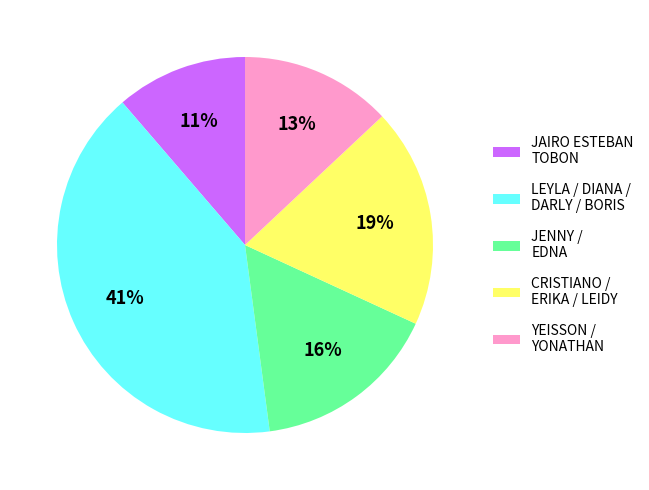

Combined, do LEYLA / DIANA / DARLY / BORIS and YEISSON / YONATHAN account for over 50%?

Yes